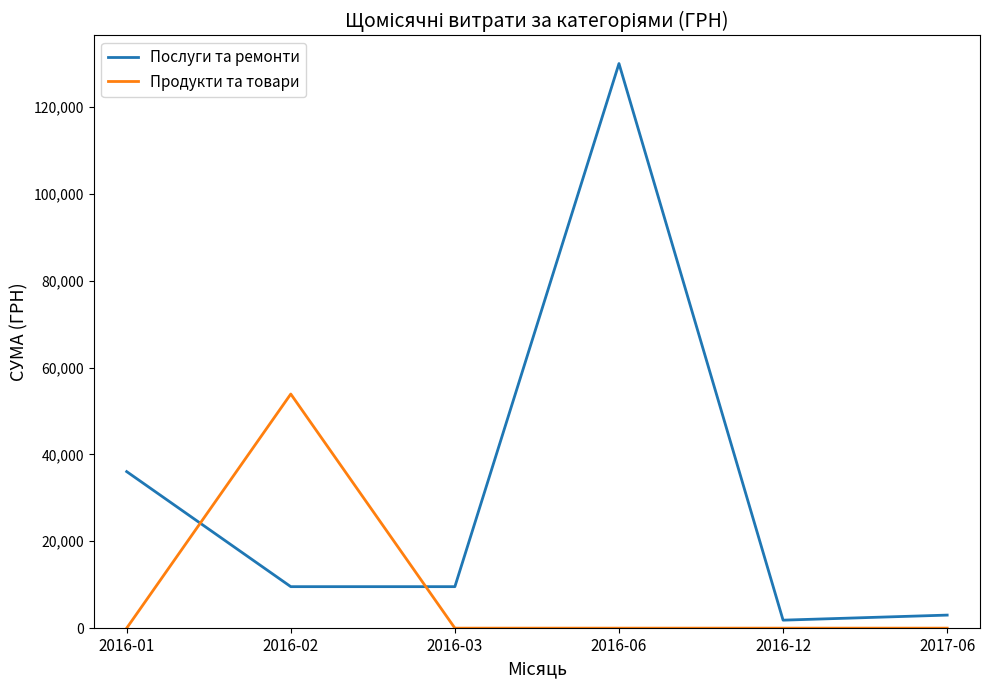

After their last crossing, which series has the higher values: Послуги та ремонти or Продукти та товари?

Послуги та ремонти